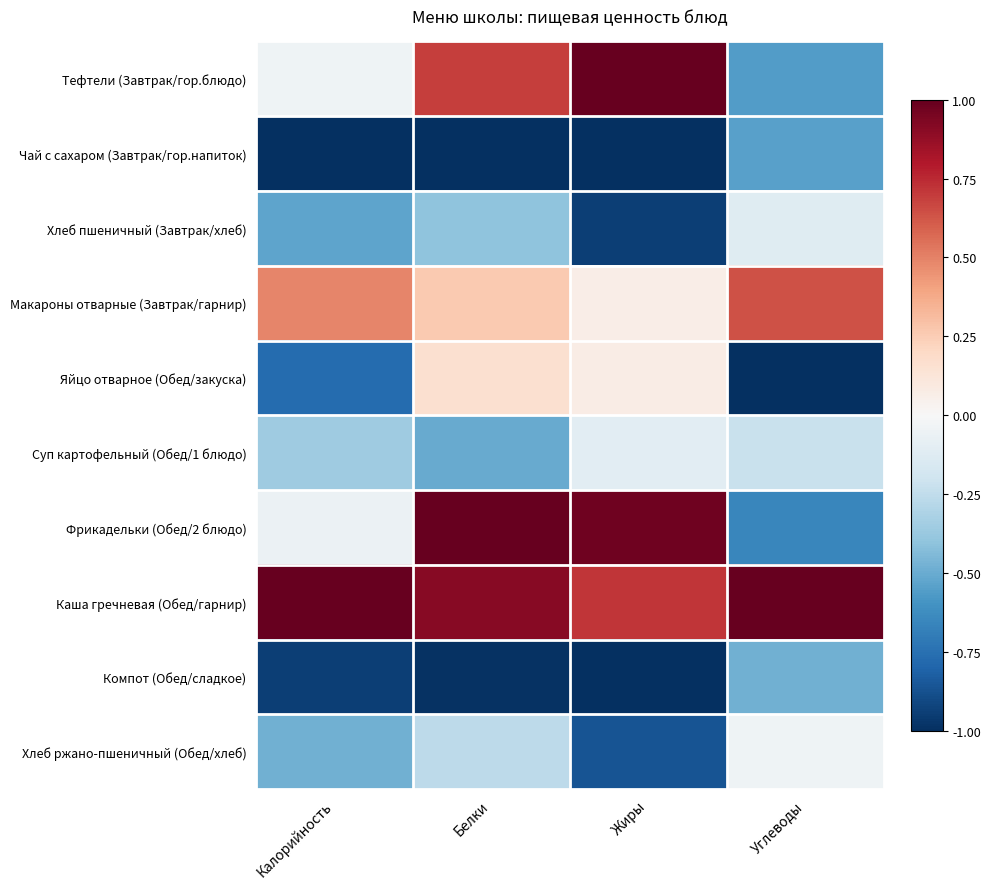

Which category has the highest value across all series?

Жиры